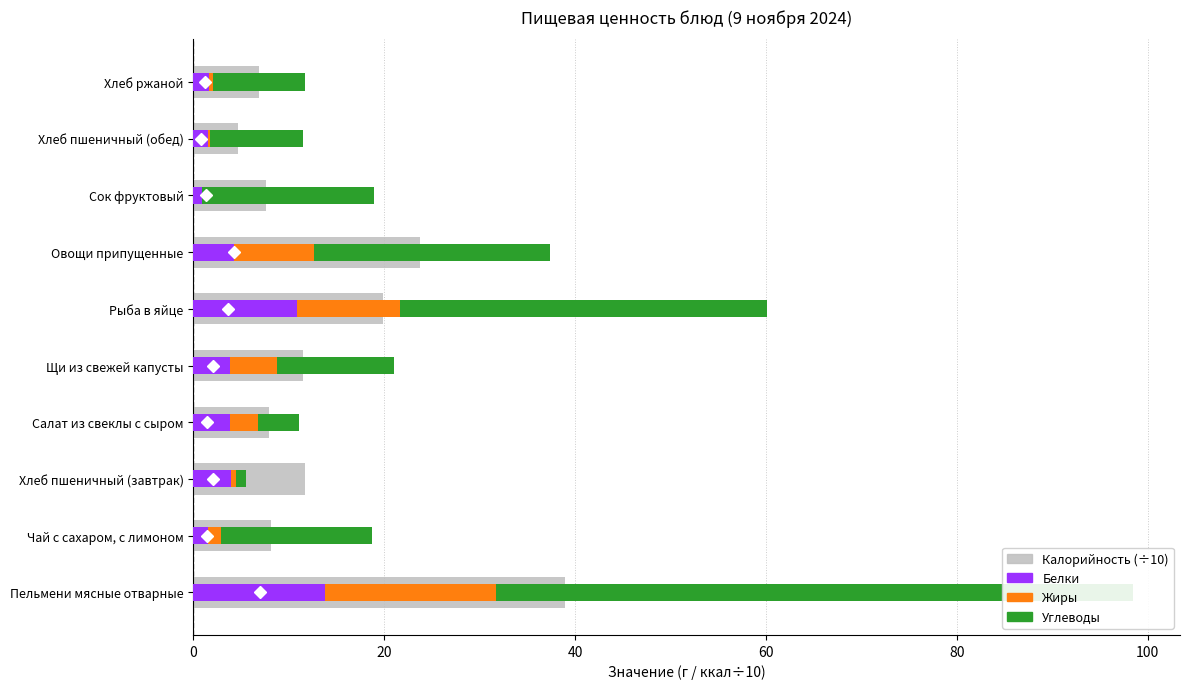

What are all the series names shown in the legend?

Калорийность (÷10), Белки, Жиры, Углеводы